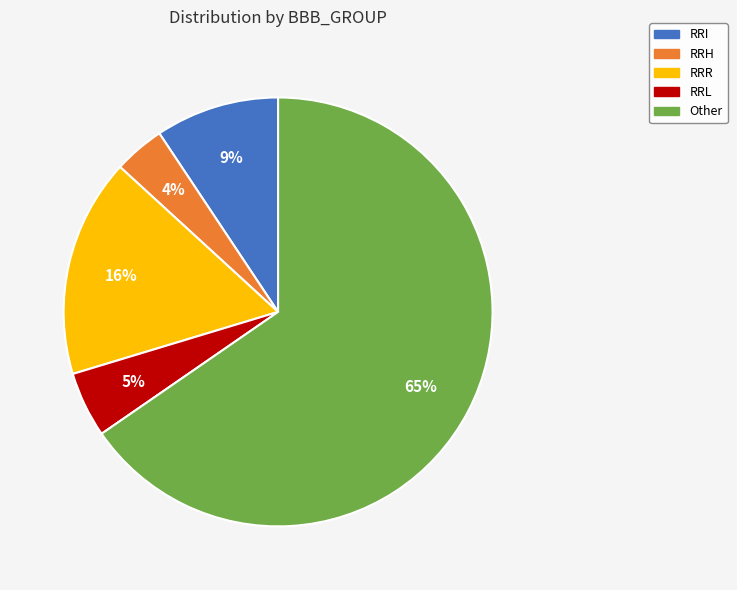

To the nearest percent, what is the average slice percentage?

20%